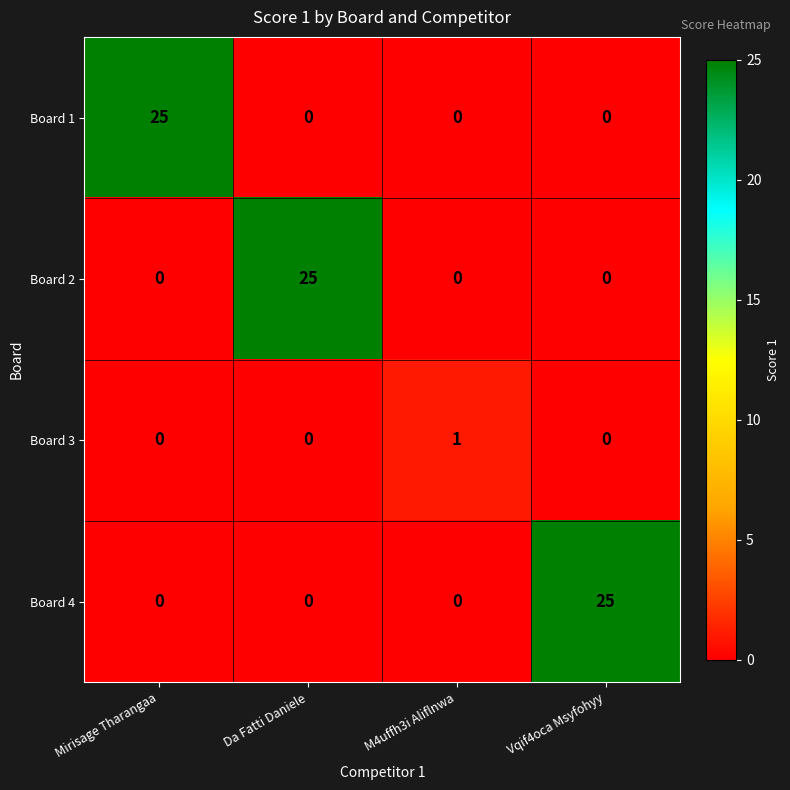

The value of Board 4 at Vqif4oca Msyfohyy is 25. True or false?

True